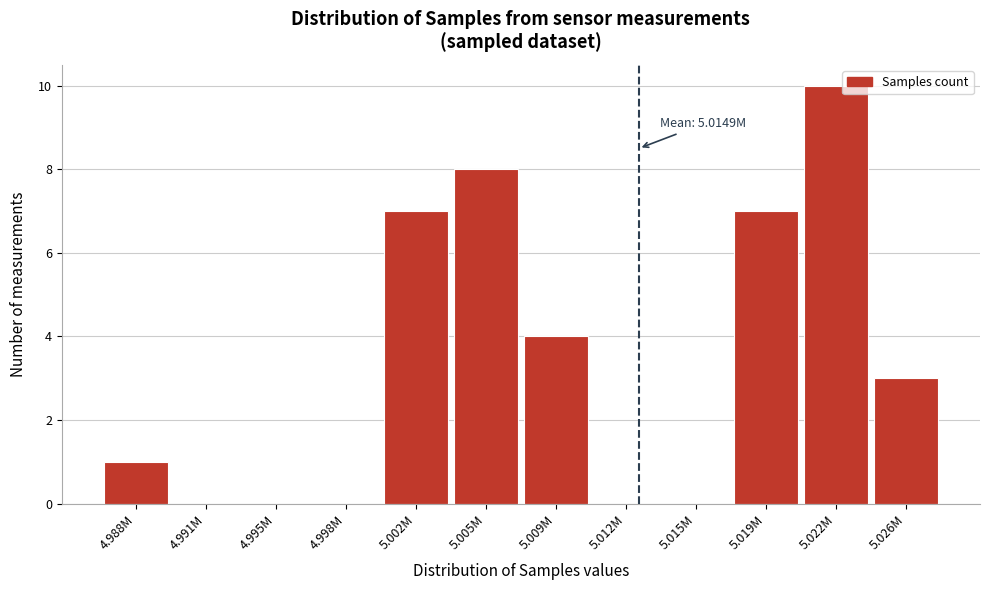

Reading left to right, what are all the values shown in this chart?

4.988M=1	4.991M=0	4.995M=0	4.998M=0	5.002M=7	5.005M=8	5.009M=4	5.012M=0	5.015M=0	5.019M=7	5.022M=10	5.026M=3